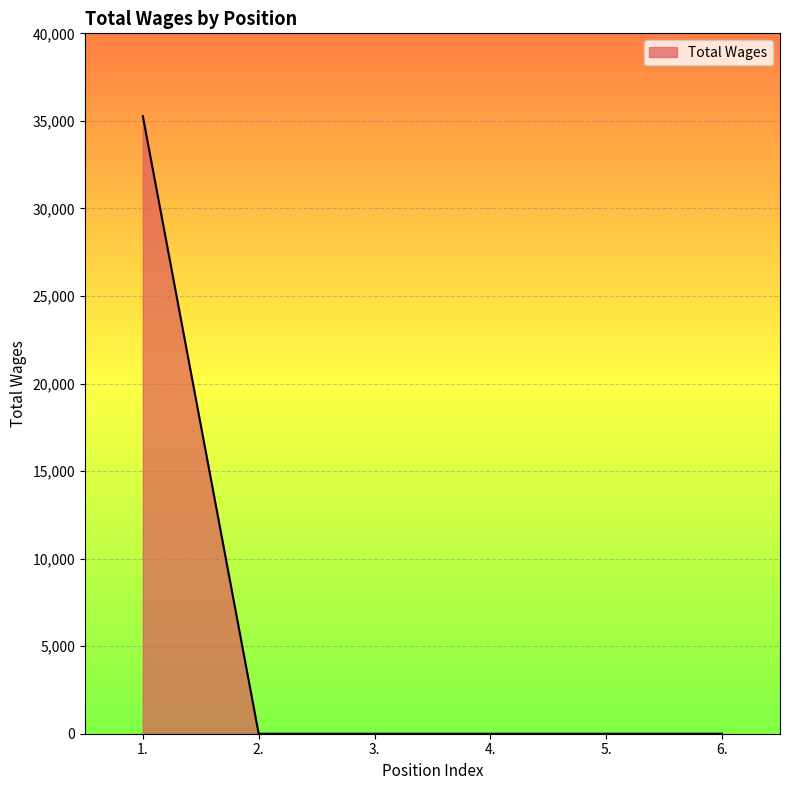

True or false: there are more than 2 points higher than both neighbors.

False